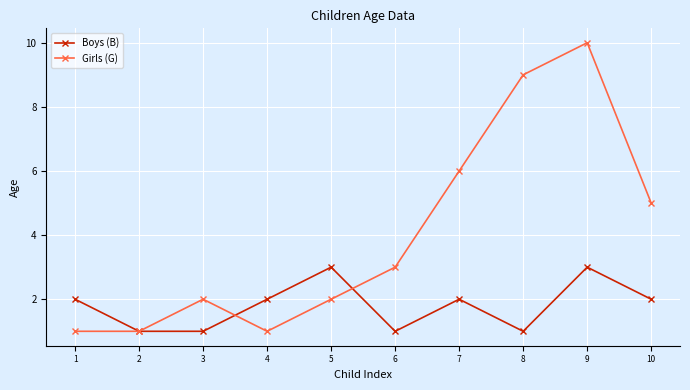

Reading right to left, list all the values displayed in this chart.

Boys (B): 2	3	1	2	1	3	2	1	1	2
Girls (G): 5	10	9	6	3	2	1	2	1	1